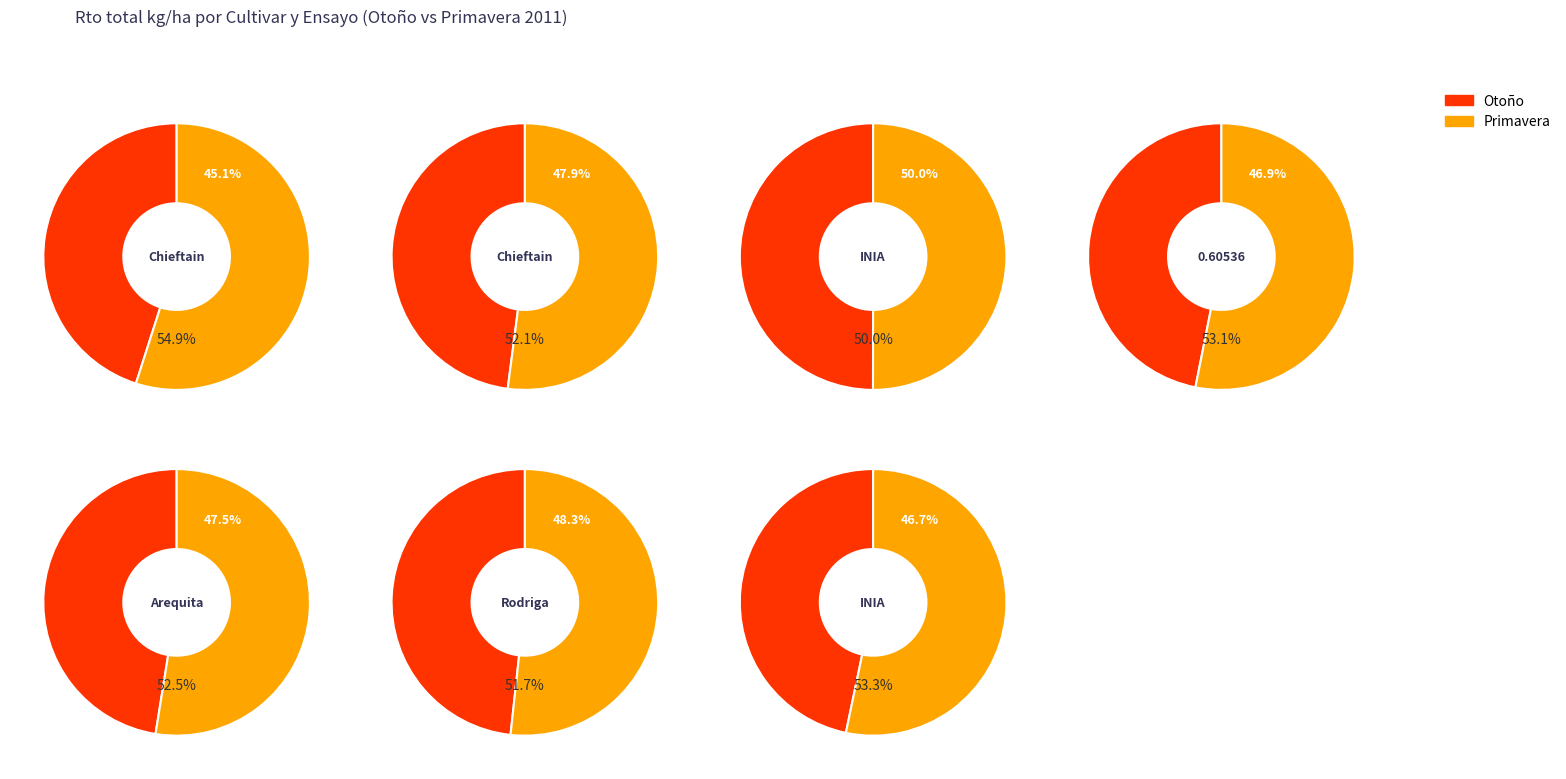

To the nearest percent, what percentage of the pie is Rodriga?

13%